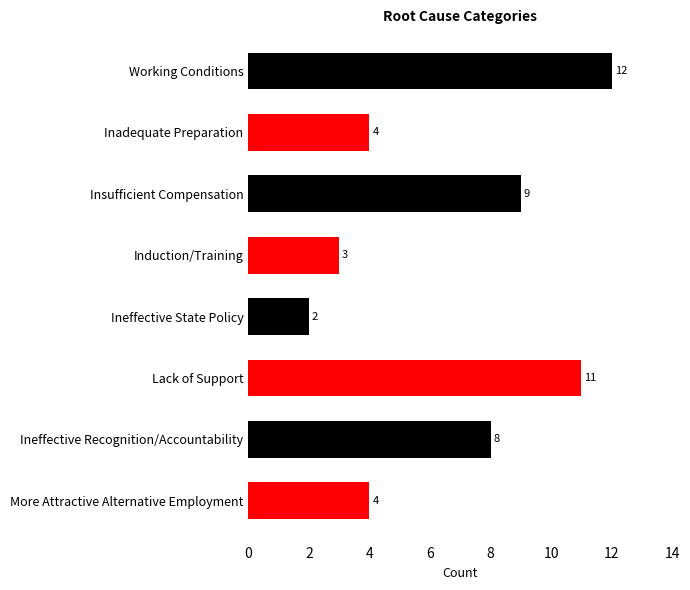

How many data points are less than 8?

4